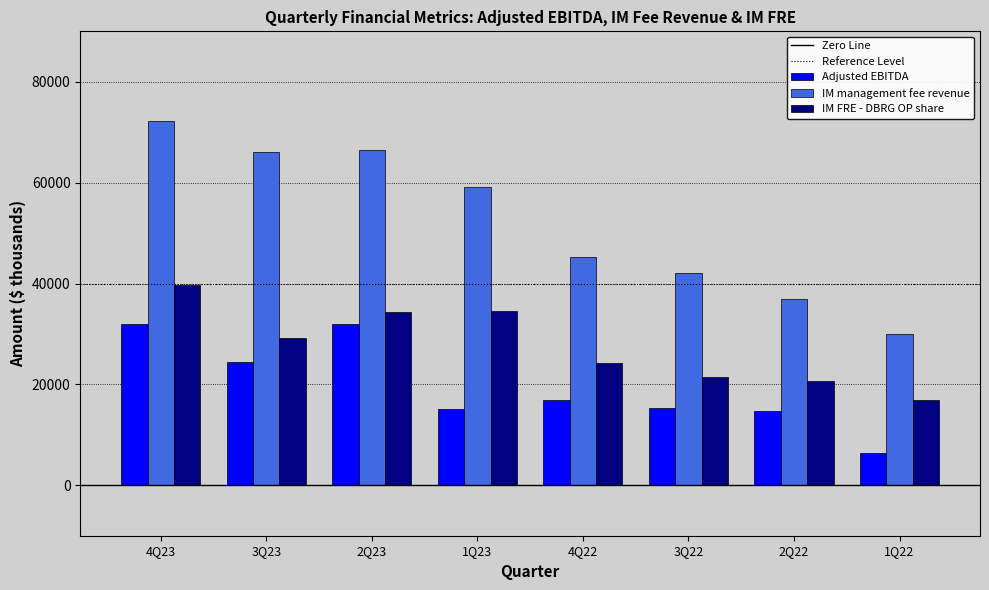

At which label does IM FRE - DBRG OP share reach its peak?

4Q23